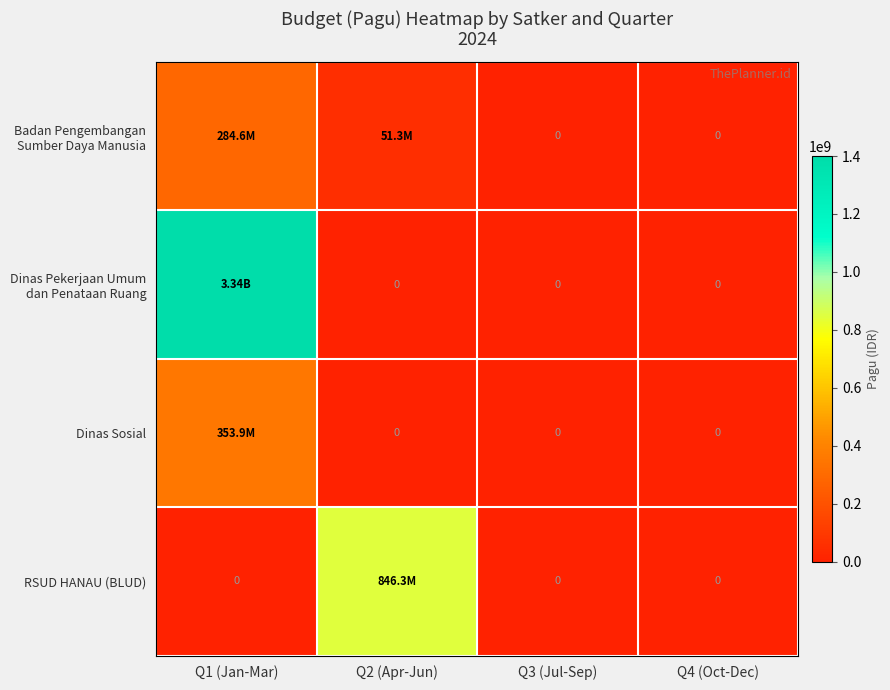

Is the value of Dinas Pekerjaan Umum dan Penataan Ruang at Q3 (Jul-Sep) greater than the value of Dinas Sosial at Q4 (Oct-Dec)?

No